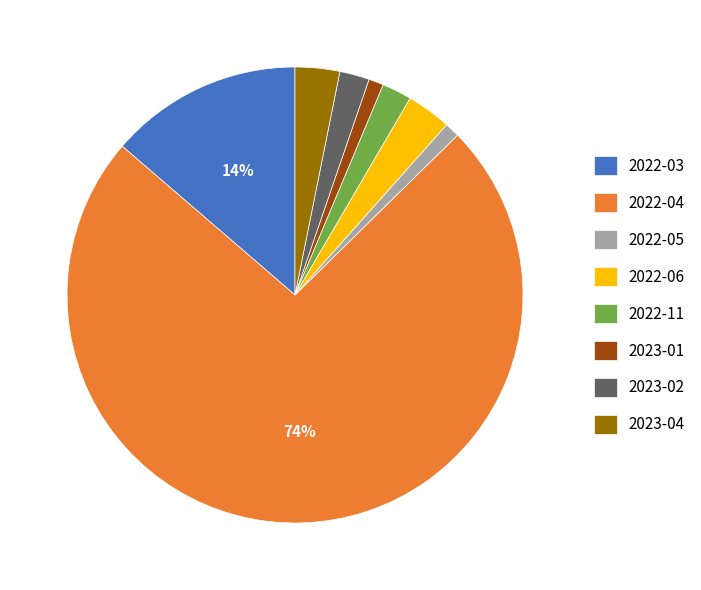

What percentage is the 2022-05 slice, to the nearest percent?

1%